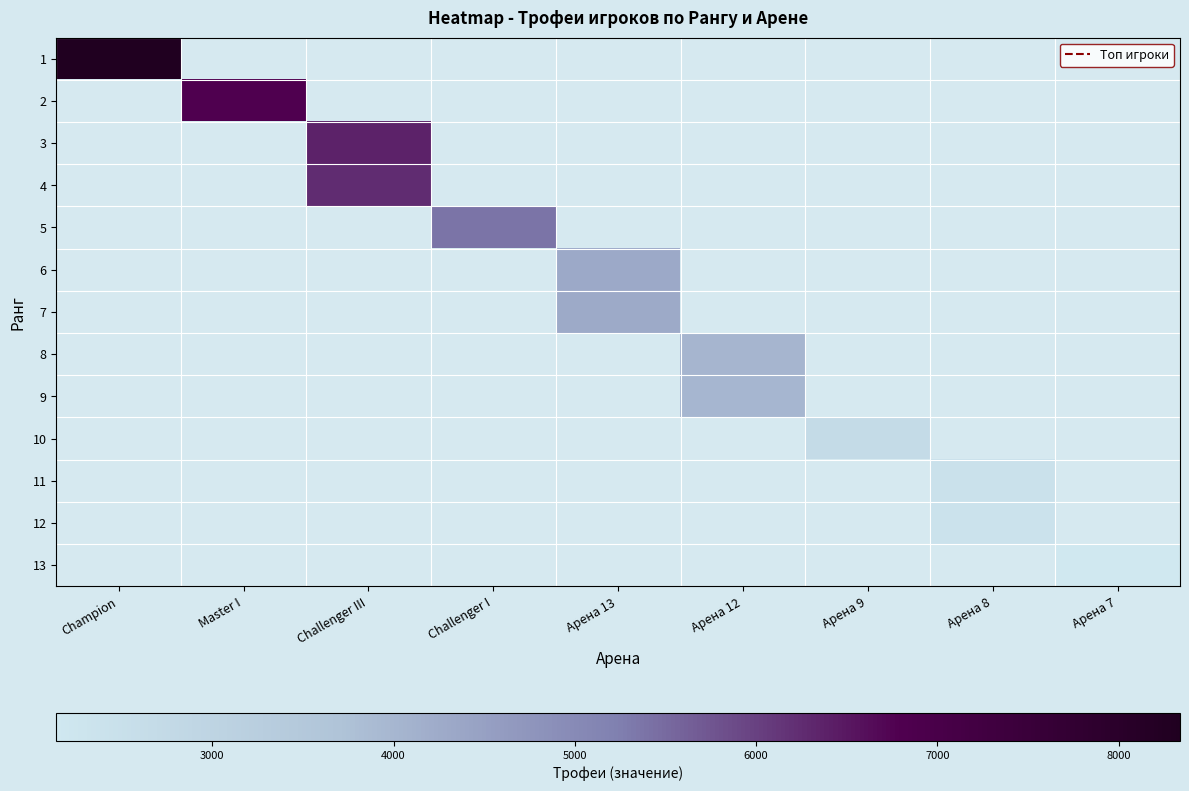

How many values in 5 are above zero?

1